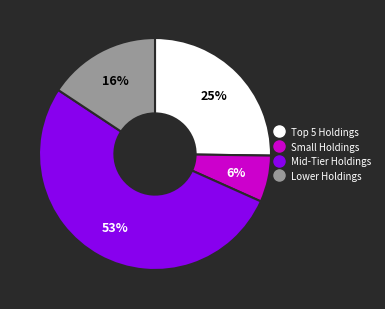

Is there a majority slice in this chart?

Yes